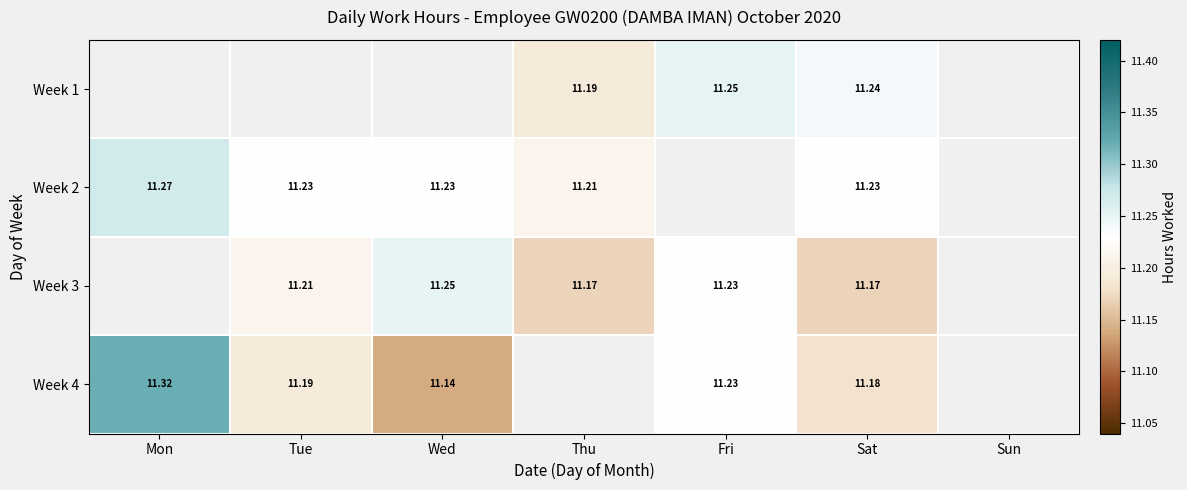

How many categories are shown in the chart?

7